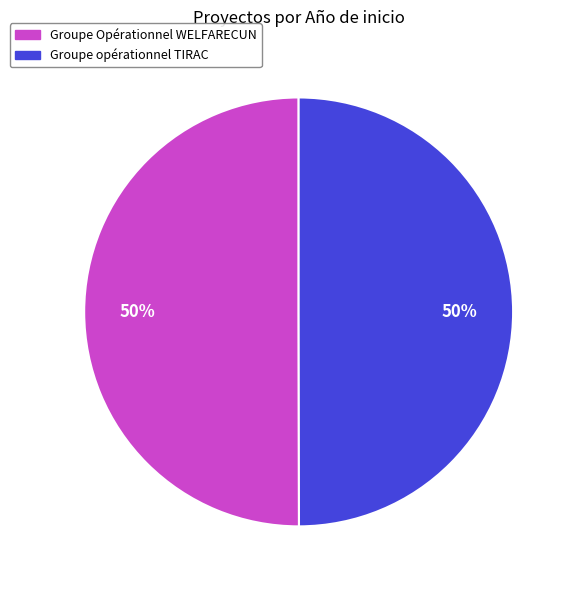

The Groupe opérationnel TIRAC slice represents 50% of the pie. True or false?

True